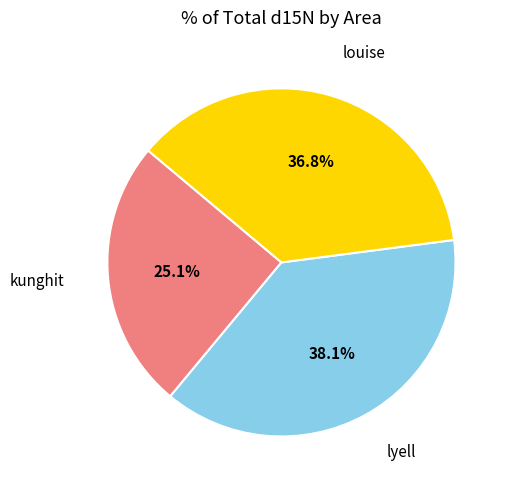

Does any single category account for the majority?

No